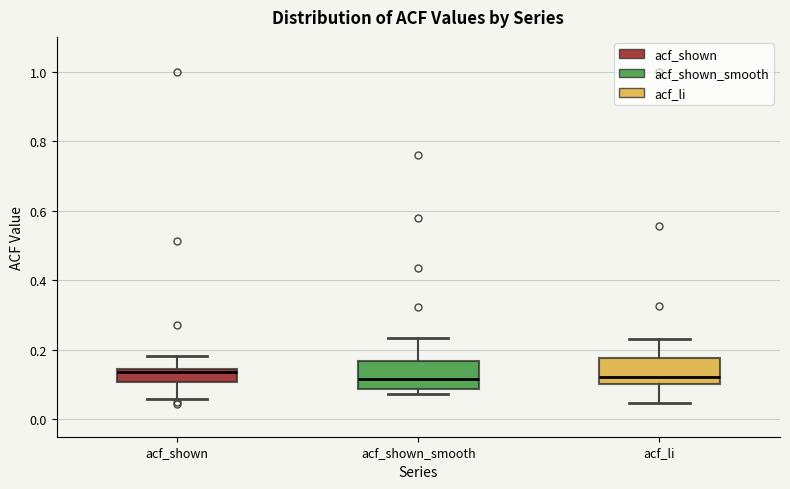

Reading left to right, read every box against the y-axis: the position of its median line, the range the box covers, and the ends of its whiskers. The values are not printed on the chart, so give them approximately, as read against the axis.

acf_shown: median 0.14 (just below the box's upper edge), box 0.10 to 0.14, whiskers 0.06 to 0.18
acf_shown_smooth: median 0.12, box 0.08 to 0.16, whiskers 0.08 (just below the box's lower edge) to 0.24
acf_li: median 0.12, box 0.10 to 0.18, whiskers 0.04 to 0.24